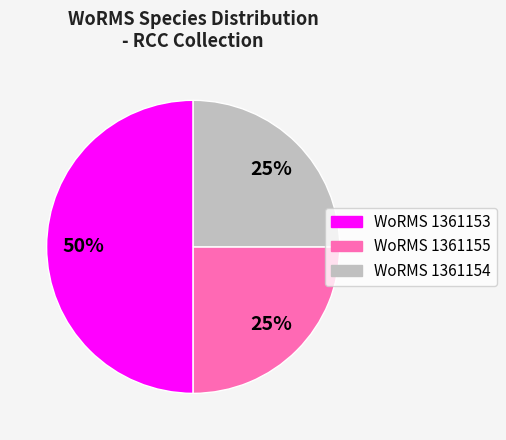

How many segments does this pie chart have?

3